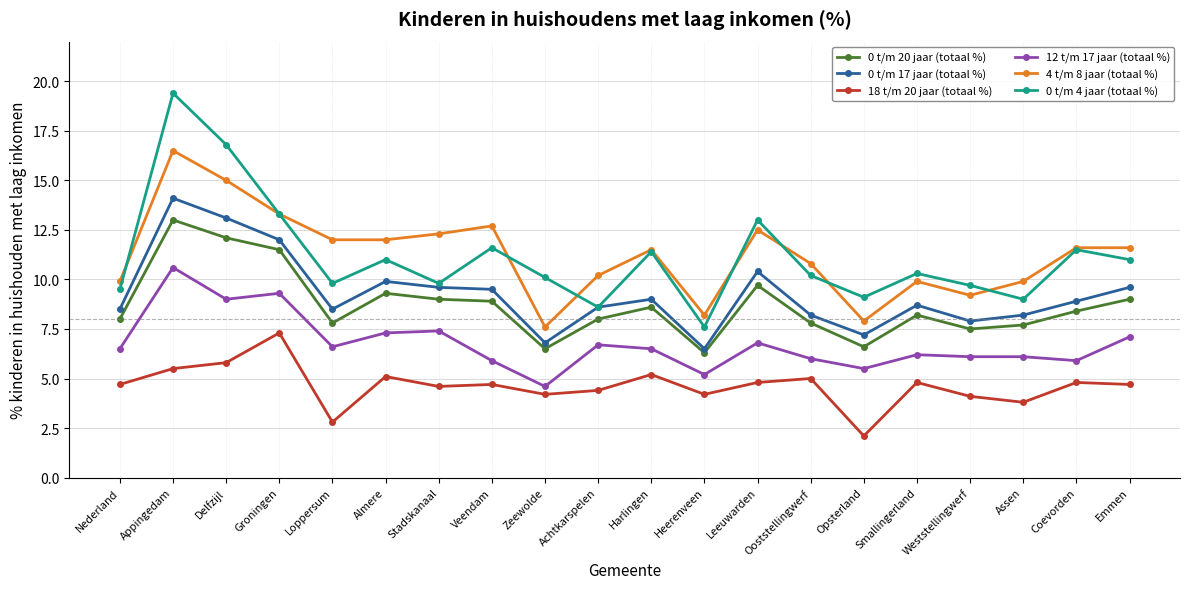

What is the average value of the 0 t/m 20 jaar (totaal %) series?

8.7